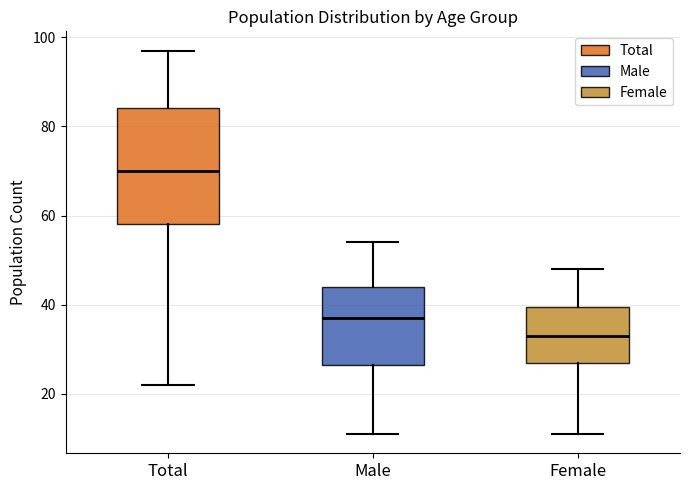

Which box's median line is the highest?

Total